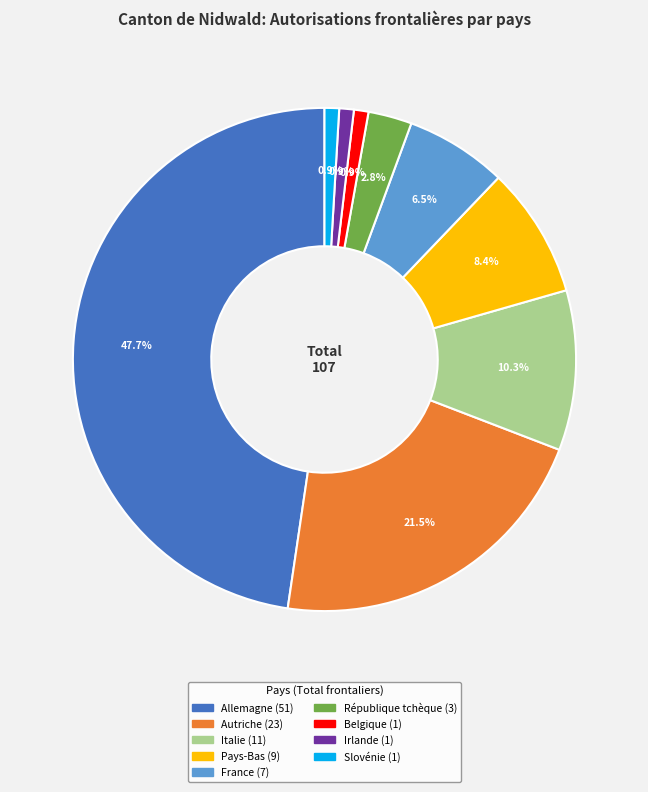

Approximately how many times larger is the value at Allemagne compared to République tchèque?

17.0